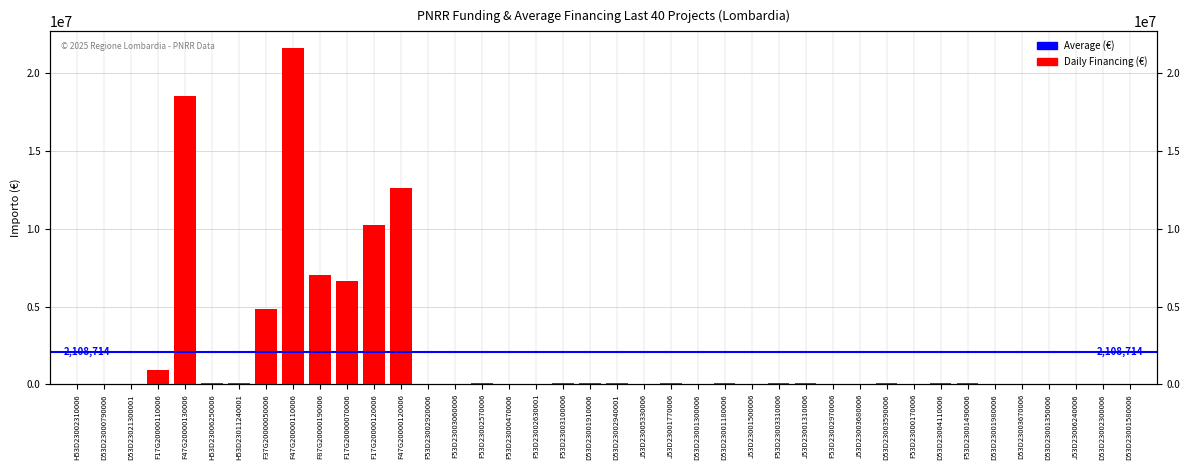

Rank the categories by value from lowest to highest.

D53D23021300001, J53D23003680006, D53D23001350006, D53D23001980006, D53D23000790006, J53D23005330006, F53D23000170006, F53D23003060006, J53D23001500006, F53D23002920006, F53D23002970006, F53D23002630001, F53D23000470006, D53D23001580006, D53D23001300006, D53D23003670006, D53D23002300006, J53D23006240006, H53D23002310006, H53D23006250006, J53D23001310006, F53D23002570006, D53D23003590006, D53D23002940001, J53D23001770006, F53D23003100006, D53D23001180006, D53D23001910006, F53D23003310006, H53D23011240001, F53D23001490006, D53D23004110006, F17G20000110006, F37G20000050006, F17G20000070006, F87G20000190006, F17G20000120006, F47G20000120006, F47G20000130006, F47G20000110006